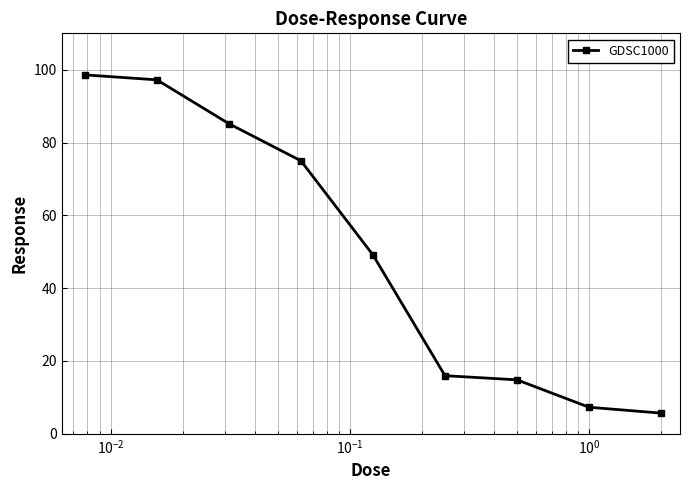

What is the value of the 4th point from the left?

75.0